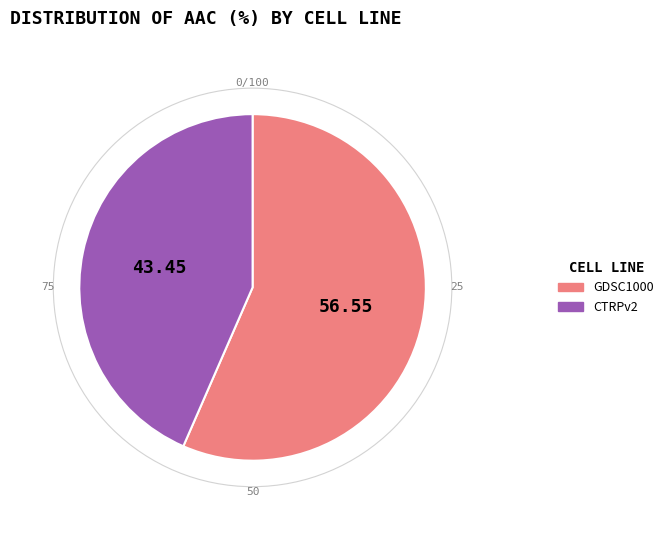

Count the number of slices in the pie.

2